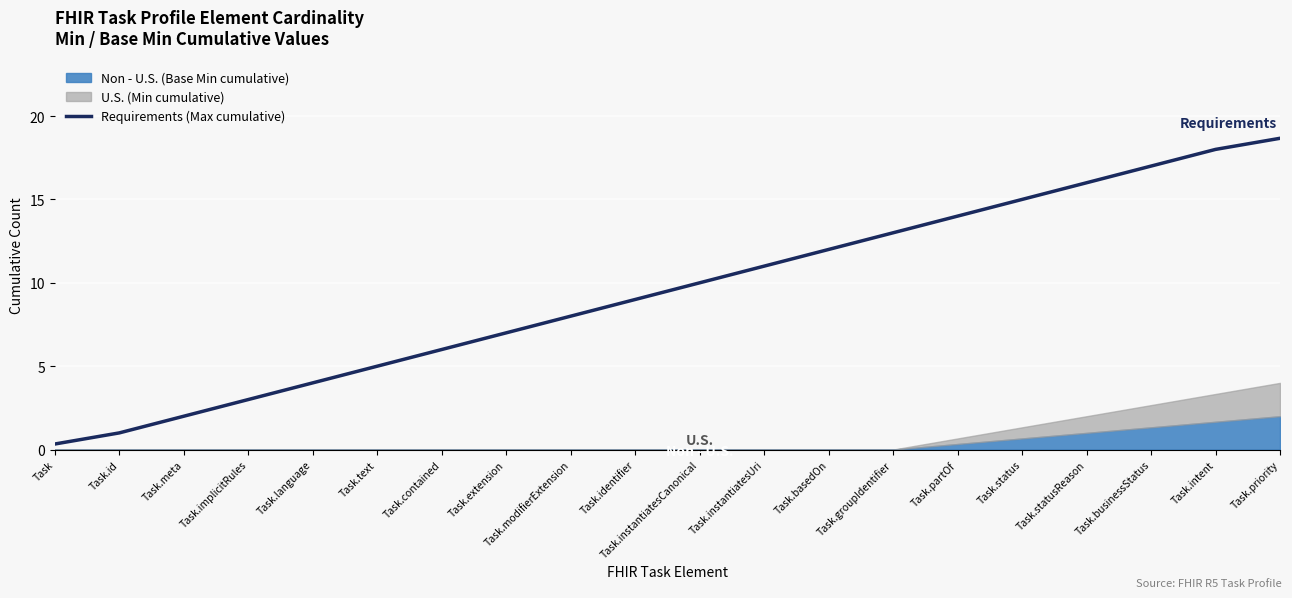

What is the difference between the values at Task.businessStatus and Task.instantiatesUri?

6.0